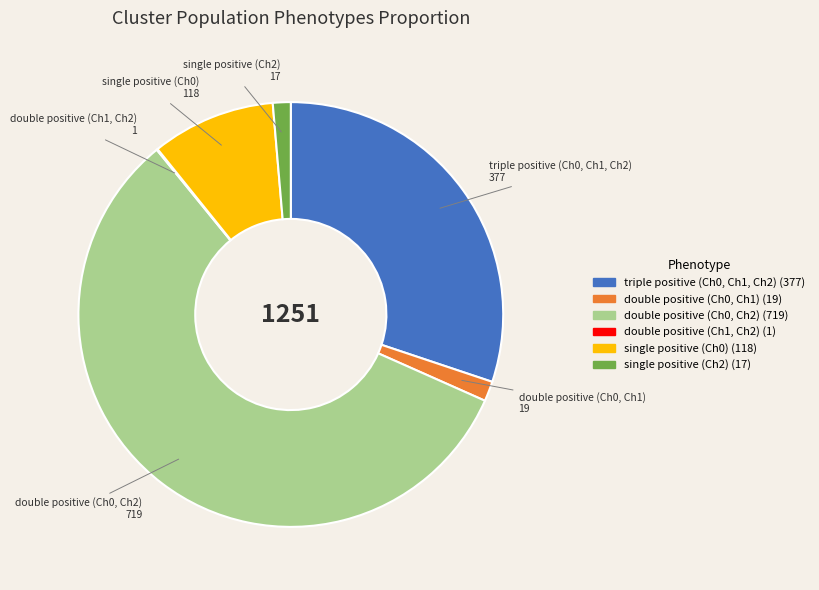

Is there a majority slice in this chart?

Yes